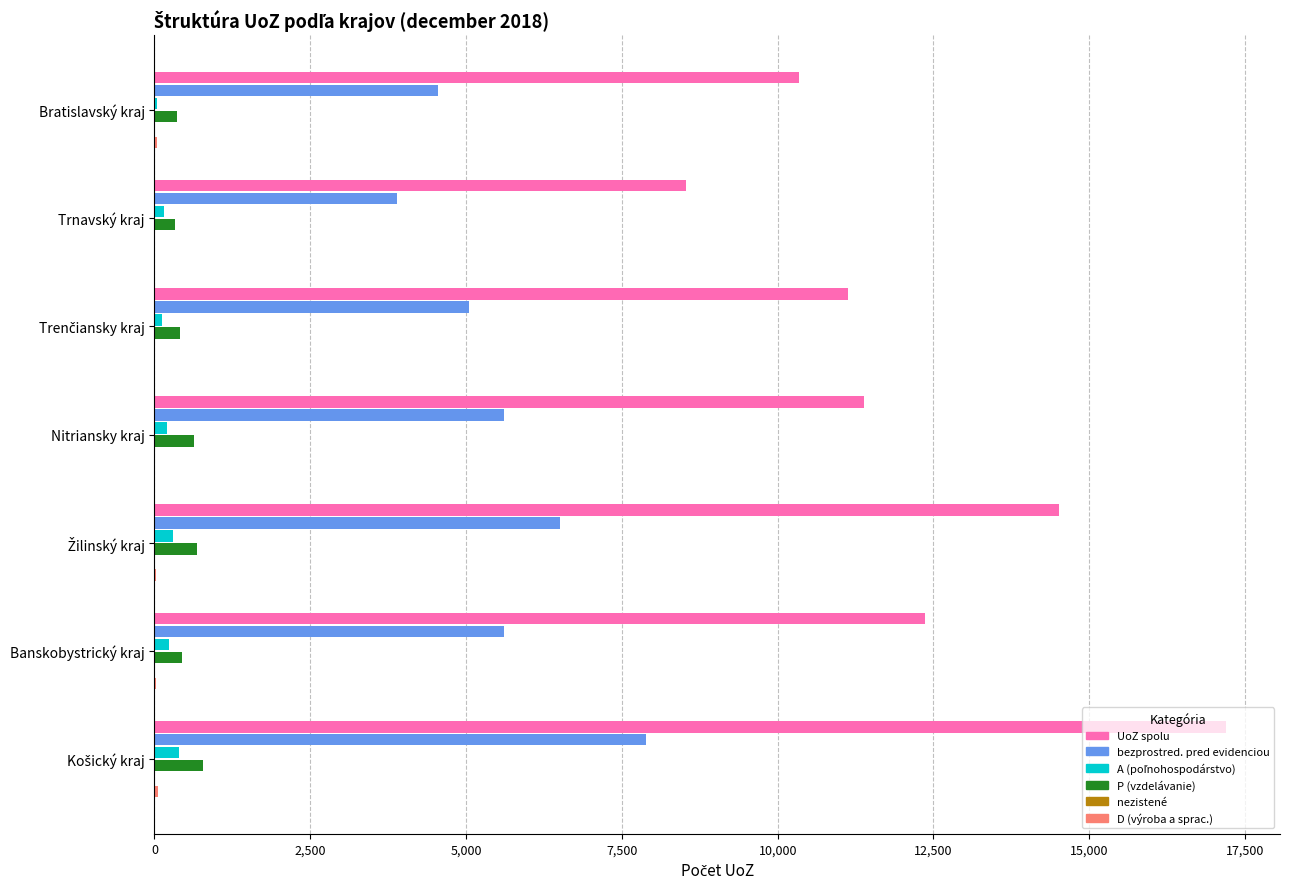

What is the maximum value shown in the chart?

17200